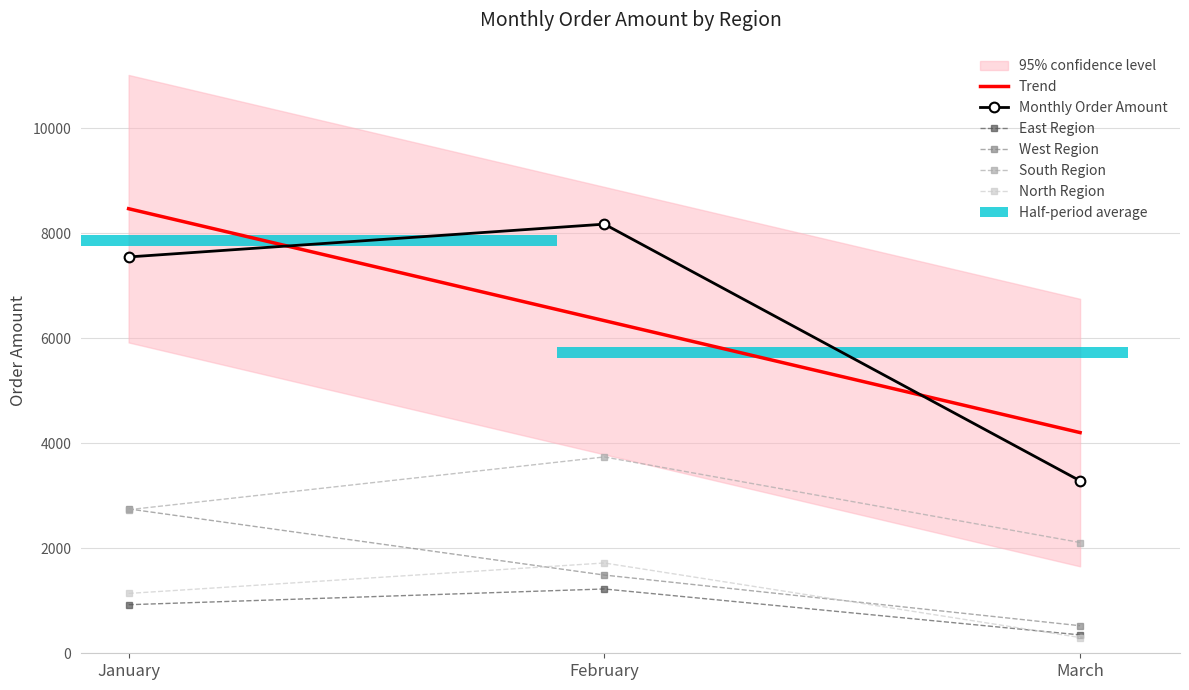

Count the number of categories in the chart.

3